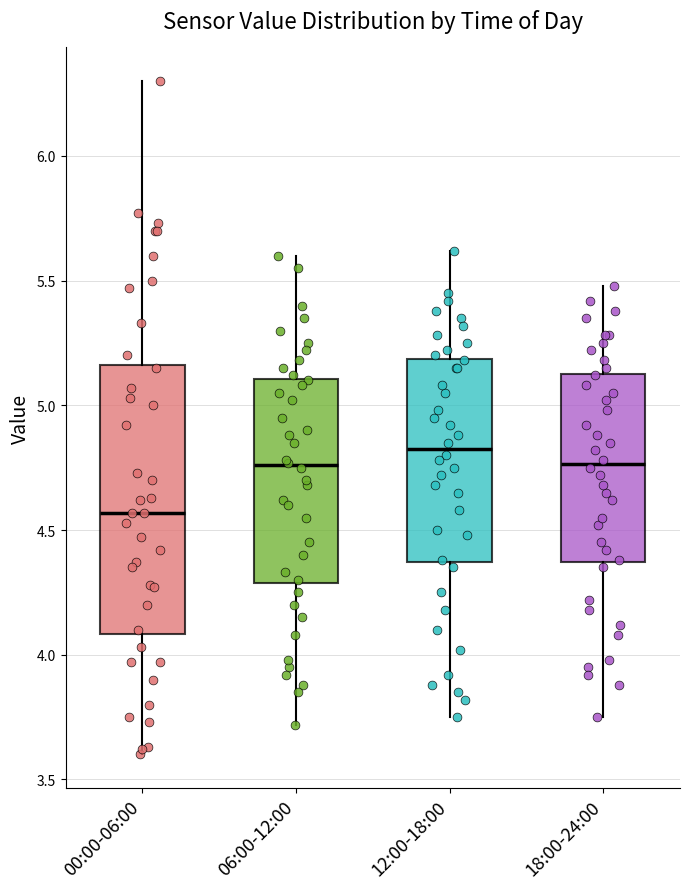

Reading left to right, transcribe this box plot: for each box, give where its median line is, the range the box spans, and where its two whiskers end, as read against the y-axis. The values are not printed on the chart, so give them approximately, as read against the axis.

00:00-06:00: median 4.55, box 4.10 to 5.15, whiskers 3.60 to 6.30
06:00-12:00: median 4.75, box 4.30 to 5.10, whiskers 3.70 to 5.60
12:00-18:00: median 4.85, box 4.35 to 5.20, whiskers 3.75 to 5.60
18:00-24:00: median 4.75, box 4.35 to 5.15, whiskers 3.75 to 5.50